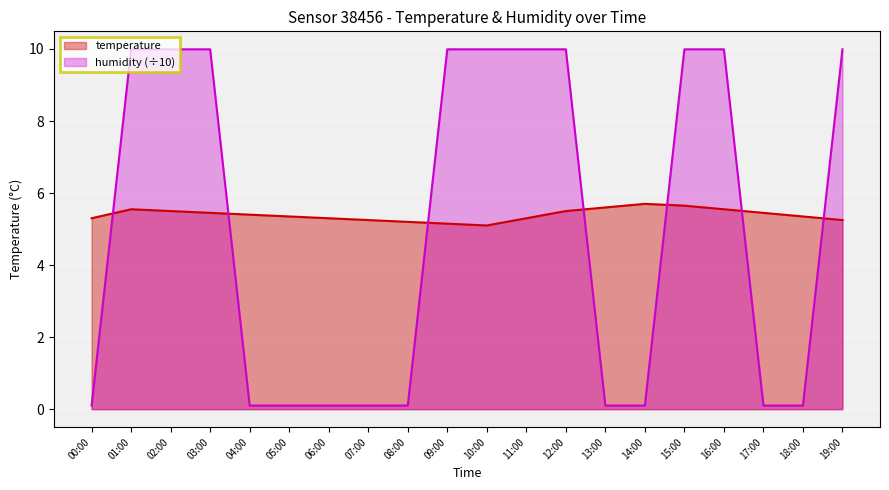

Reading left to right, extract all data points from this chart.

temperature: 5.3	5.5	5.5	5.5	5.4	5.3	5.3	5.2	5.2	5.2	5.1	5.3	5.5	5.6	5.7	5.7	5.5	5.5	5.3	5.2
humidity: 0.1	10.0	10.0	10.0	0.1	0.1	0.1	0.1	0.1	10.0	10.0	10.0	10.0	0.1	0.1	10.0	10.0	0.1	0.1	10.0